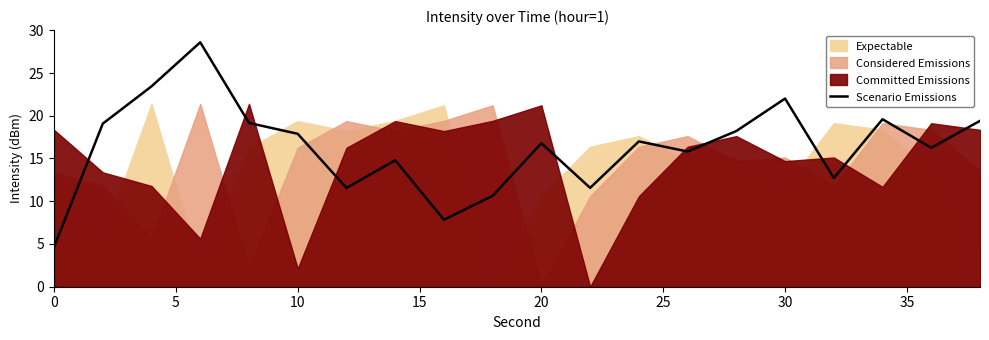

How many lines are shown in the chart?

1